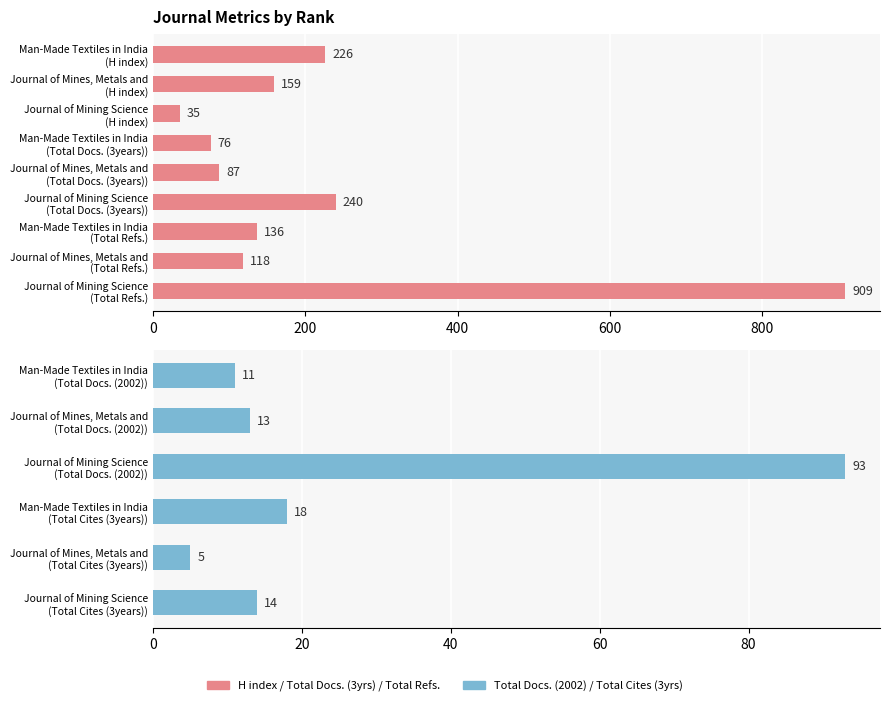

Reading right to left, transcribe all the data shown in this chart.

H index: 35	159	226
Total Docs. (2002): 93	13	11
Total Docs. (3years): 240	87	76
Total Refs.: 909	118	136
Total Cites (3years): 14	5	18